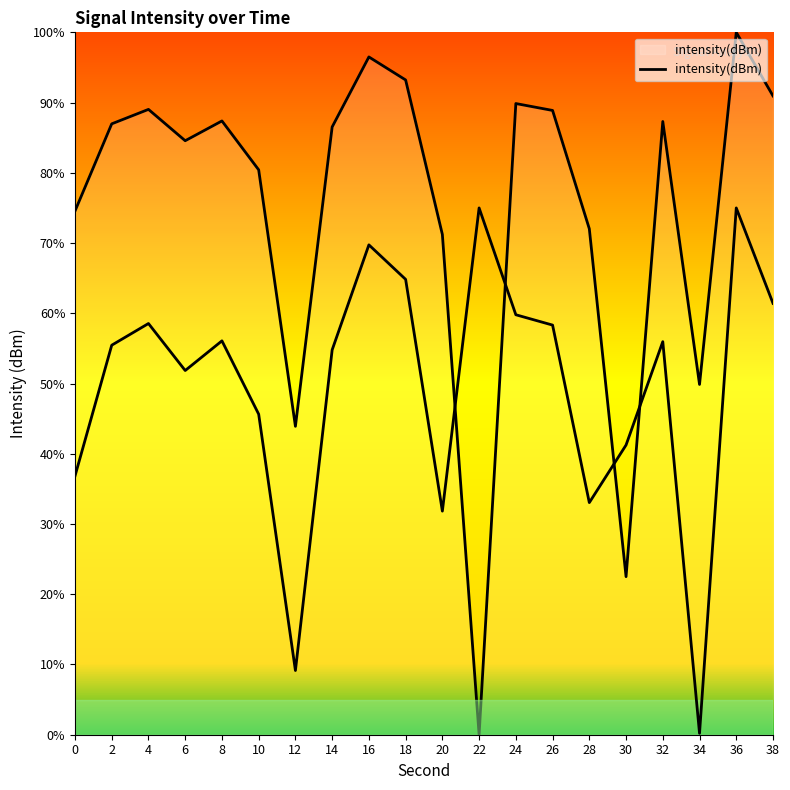

Rank the categories by value from highest to lowest.

36, 16, 18, 38, 24, 4, 26, 8, 32, 2, 14, 6, 10, 0, 28, 20, 34, 12, 30, 22